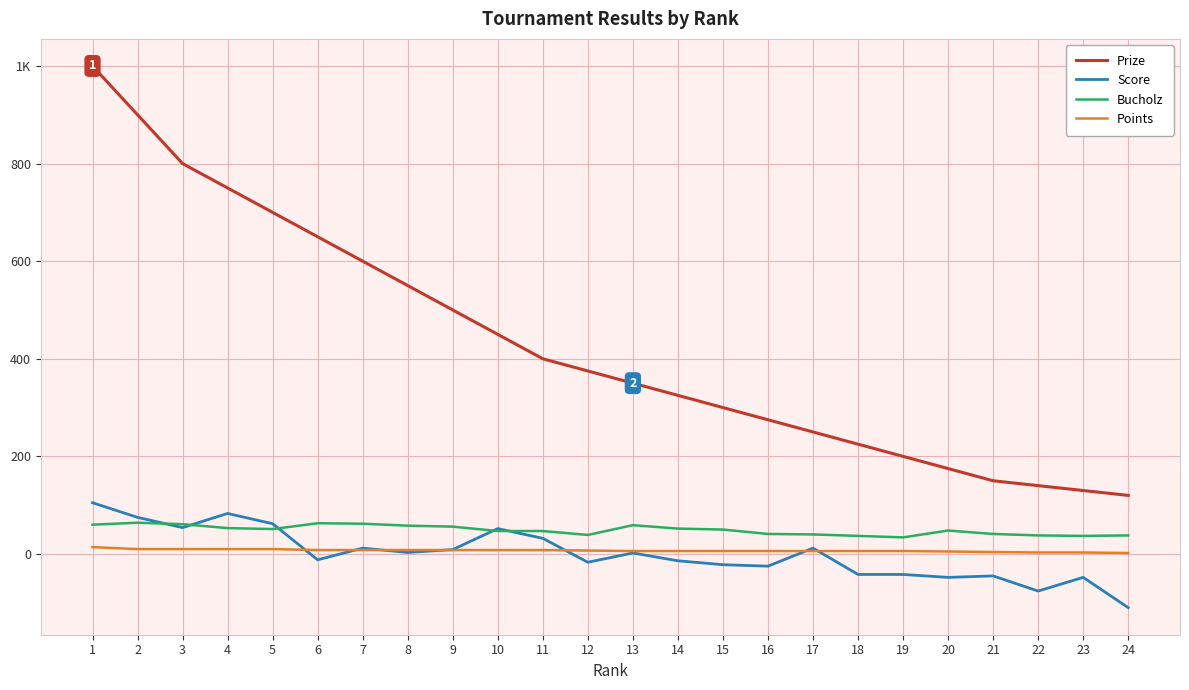

What is the difference between the second highest and second lowest values in the Bucholz series?

26